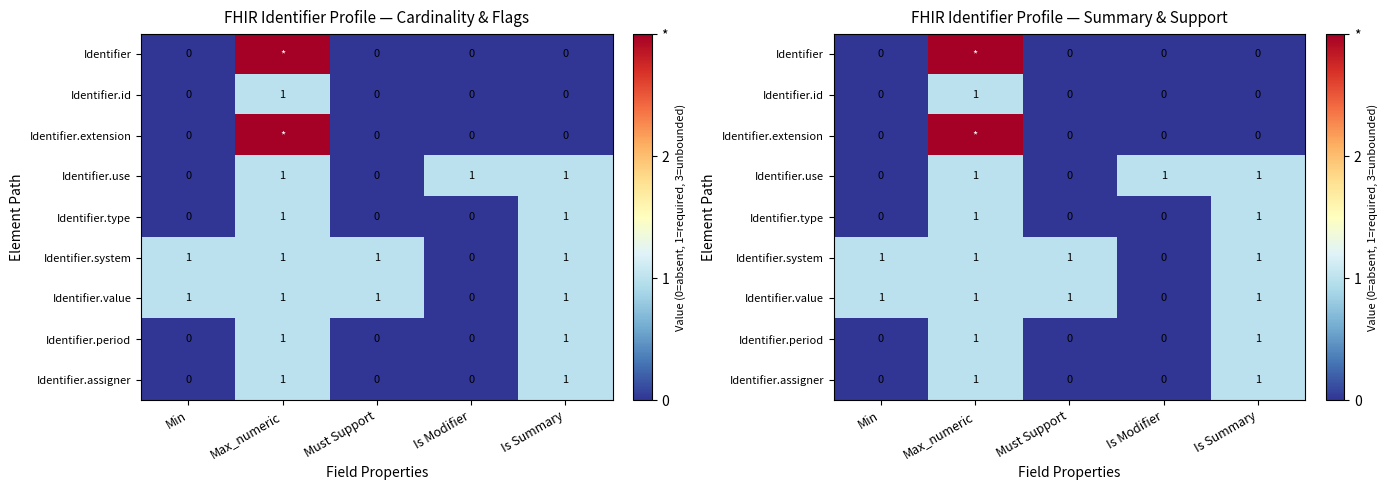

List the labels in order of Identifier.type value, smallest first.

Min, Must Support, Is Modifier, Max_numeric, Is Summary